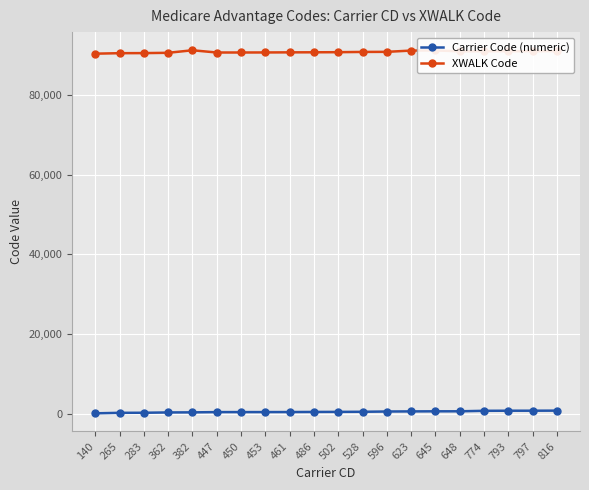

Rank the series at 623 from lowest to highest value.

Carrier Code (numeric), XWALK Code